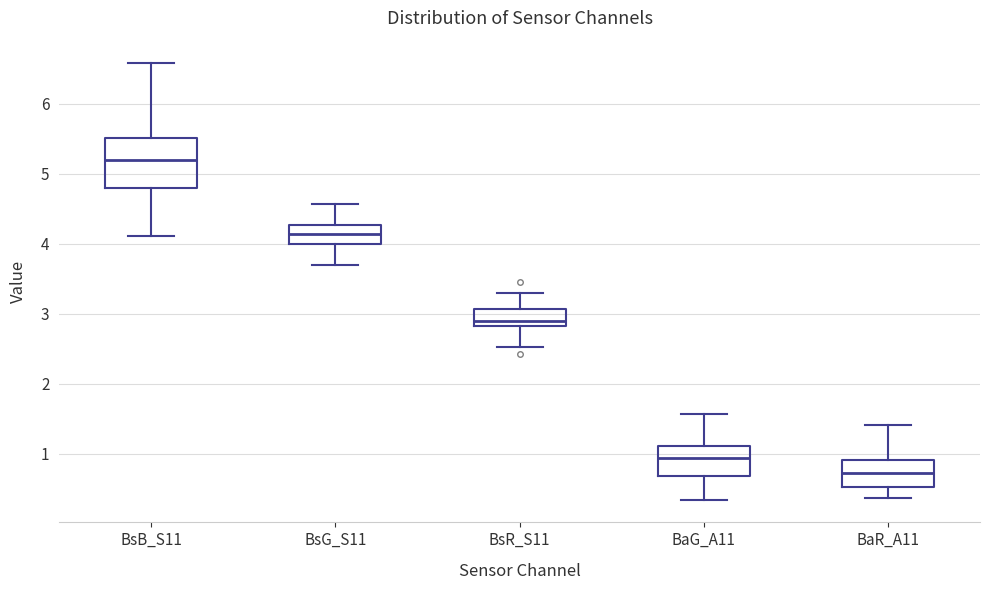

Reading left to right, transcribe this box plot: for each box, give where its median line is, the range the box spans, and where its two whiskers end, as read against the y-axis. The values are not printed on the chart, so give them approximately, as read against the axis.

BsB_S11: median 5.2, box 4.8 to 5.5, whiskers 4.1 to 6.6
BsG_S11: median 4.1, box 4.0 to 4.3, whiskers 3.7 to 4.6
BsR_S11: median 2.9, box 2.8 to 3.1, whiskers 2.5 to 3.3
BaG_A11: median 0.9, box 0.7 to 1.1, whiskers 0.3 to 1.6
BaR_A11: median 0.7, box 0.5 to 0.9, whiskers 0.4 to 1.4